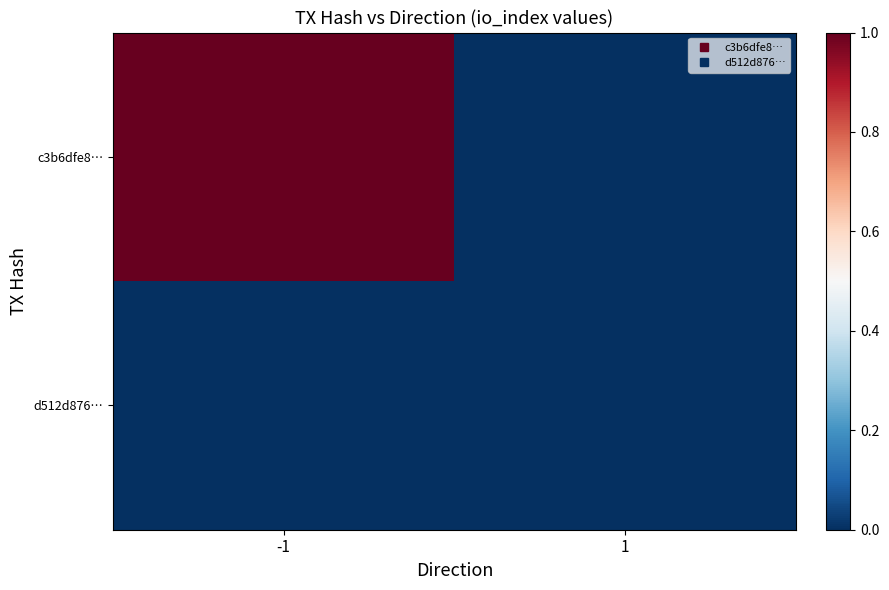

What is the total value across all series at -1?

1